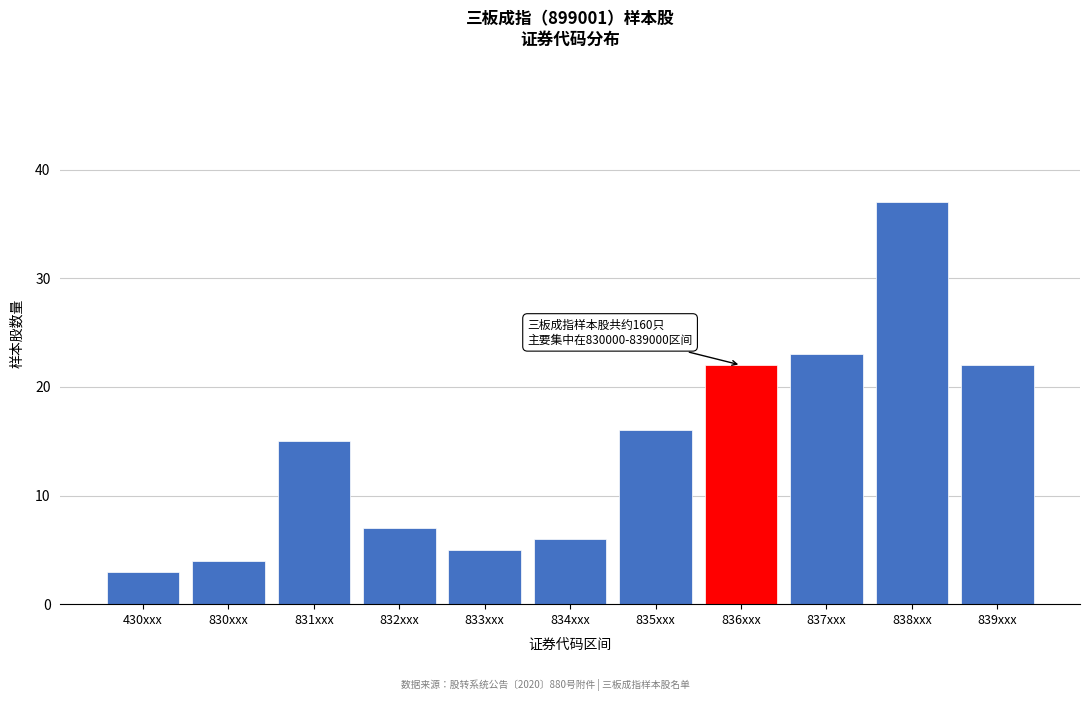

Reading left to right, transcribe all the data shown in this chart.

3	4	15	7	5	6	16	22	23	37	22